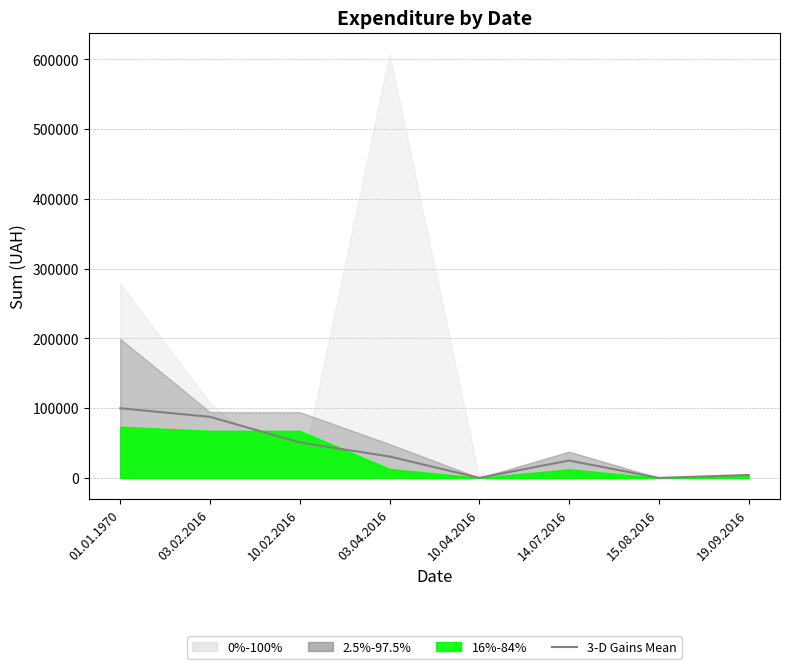

Which label corresponds to the largest value in the chart?

01.01.1970